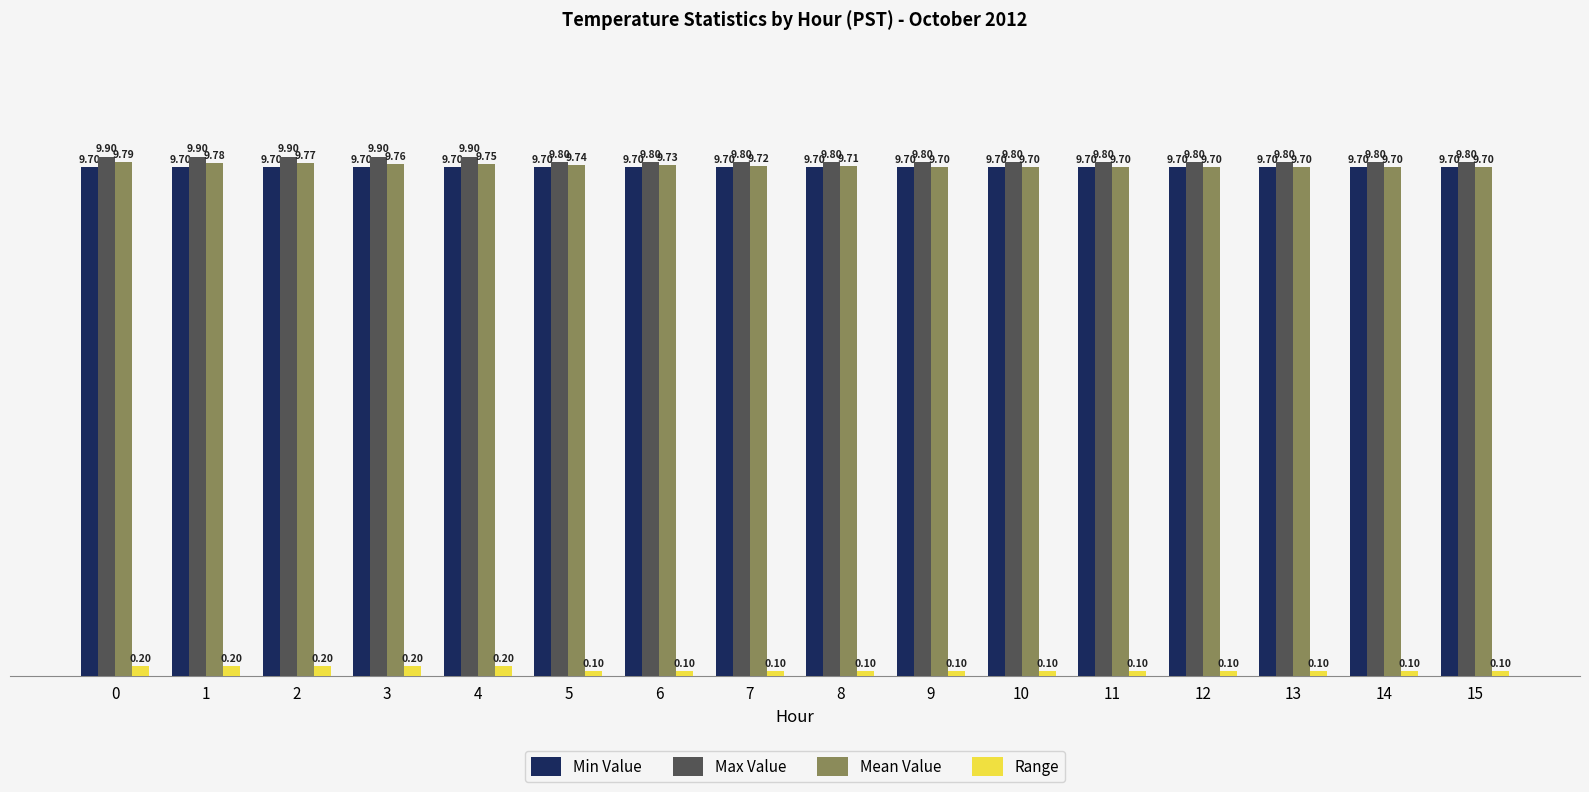

Does the chart contain any negative values?

No